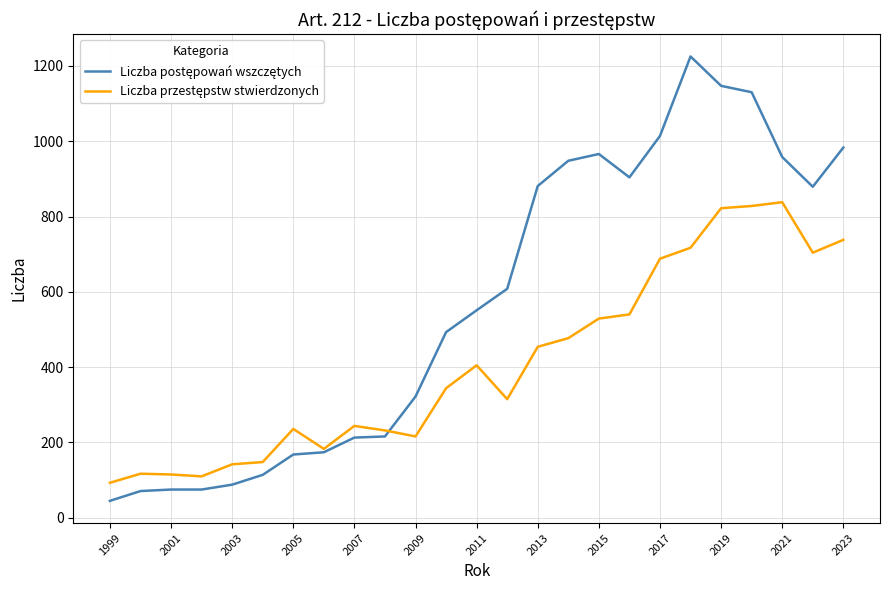

What is the smallest value displayed?

45